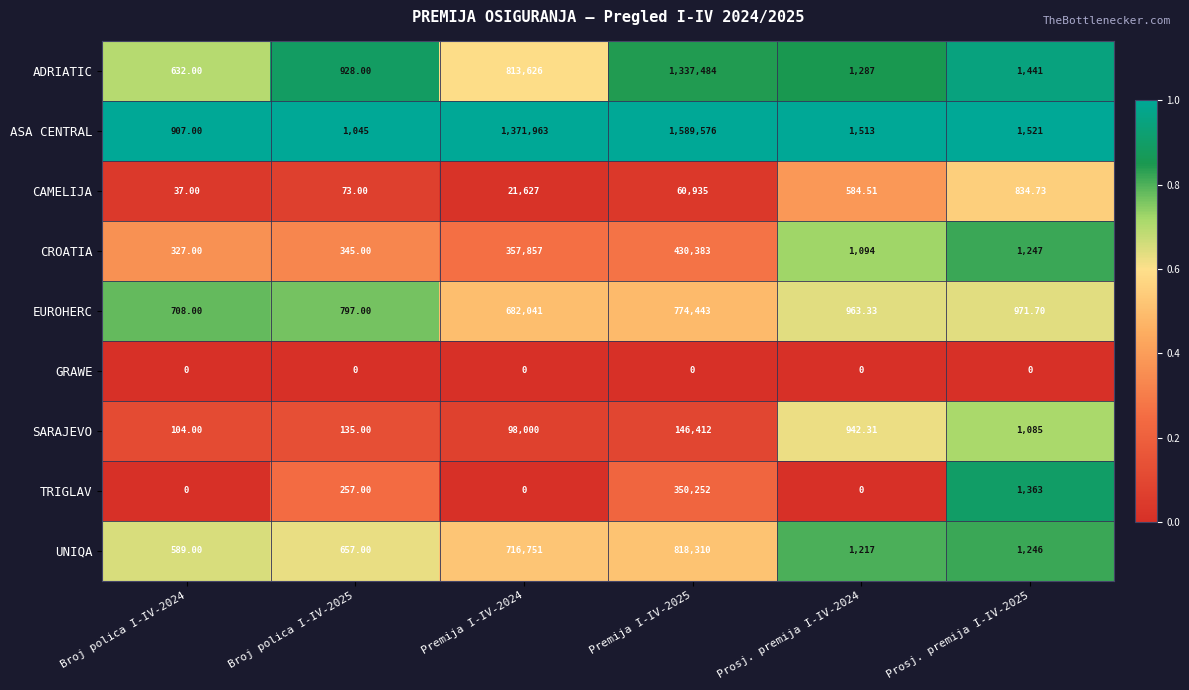

Which series has the largest range (max minus min)?

ASA CENTRAL